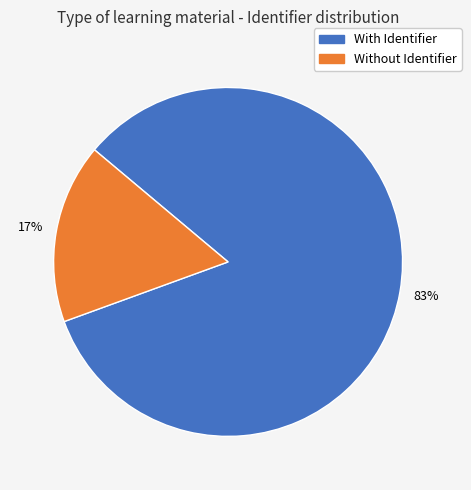

To the nearest percent, what is the average slice percentage?

50%